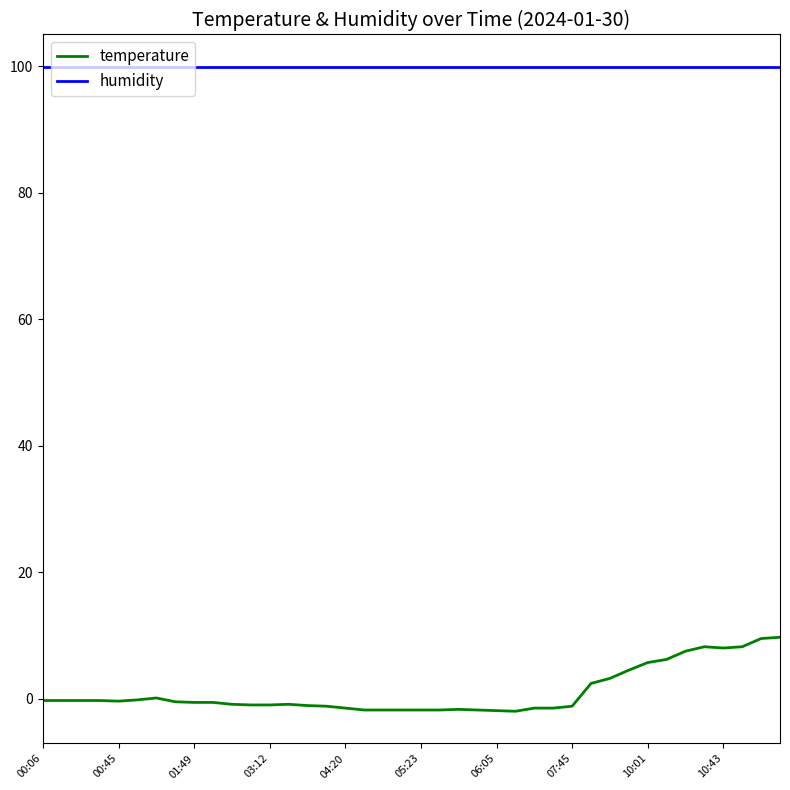

Does the chart have visible grid lines?

No